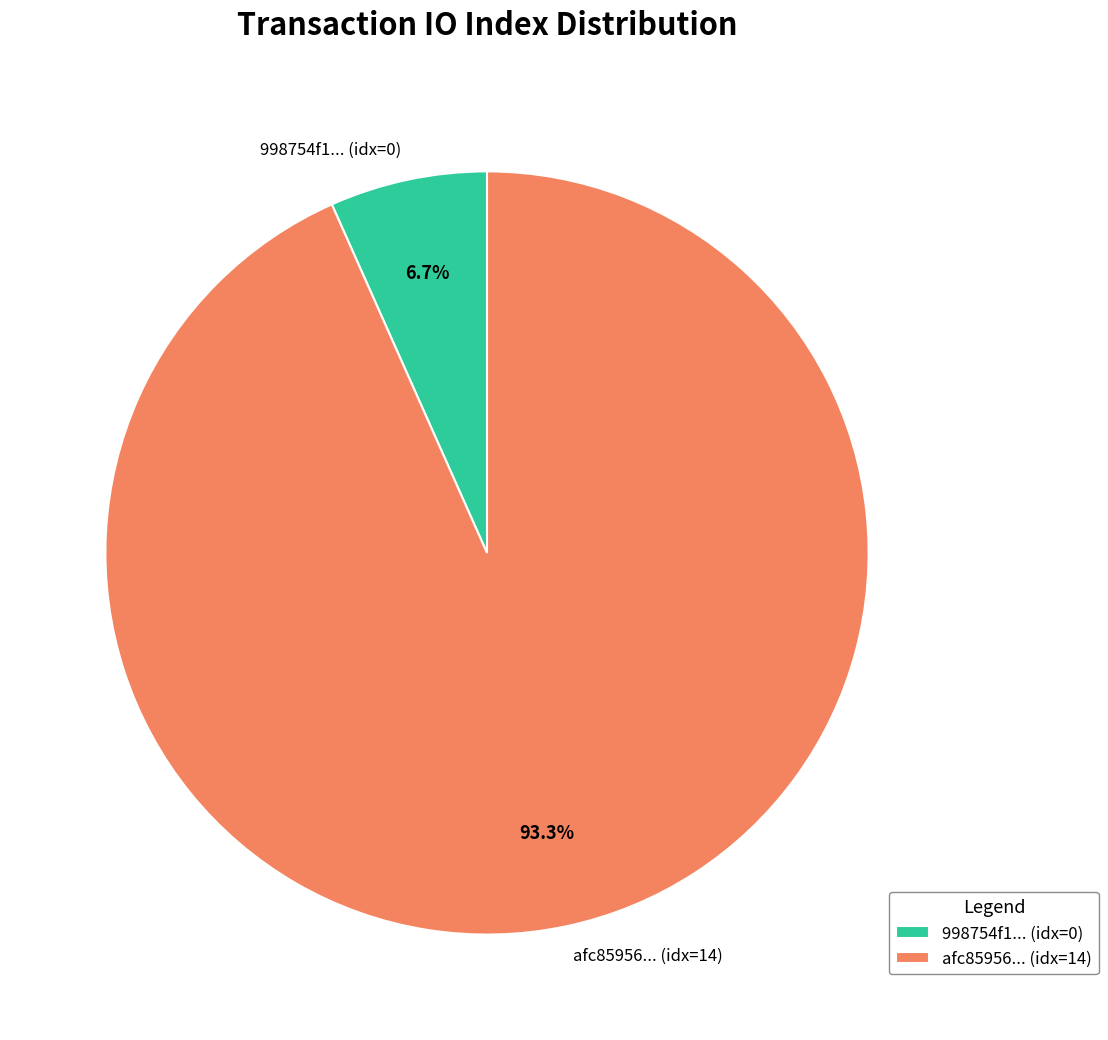

Rank the categories by value from lowest to highest.

998754f1... (idx=0), afc85956... (idx=14)